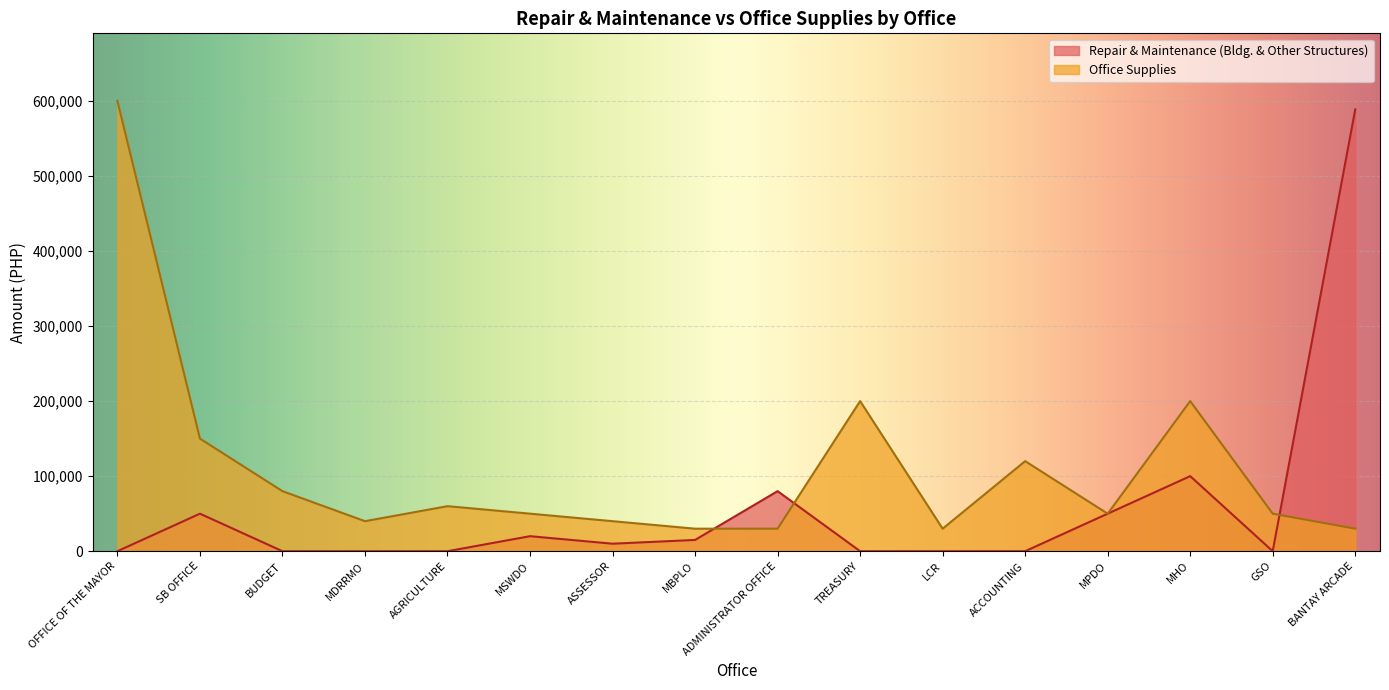

The value of Repair & Maintenance (Bldg. & Other Structures) at MBPLO is 25601.6. True or false?

False